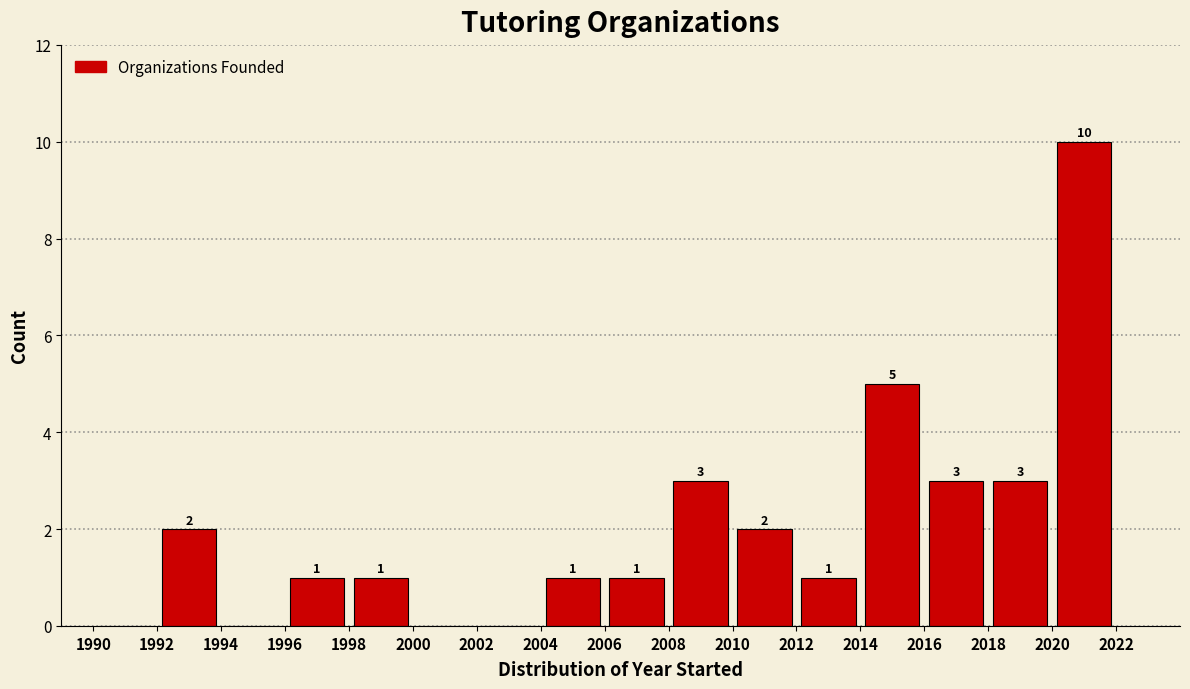

Over which range of the x-axis is the bar tallest?

2020 to 2022